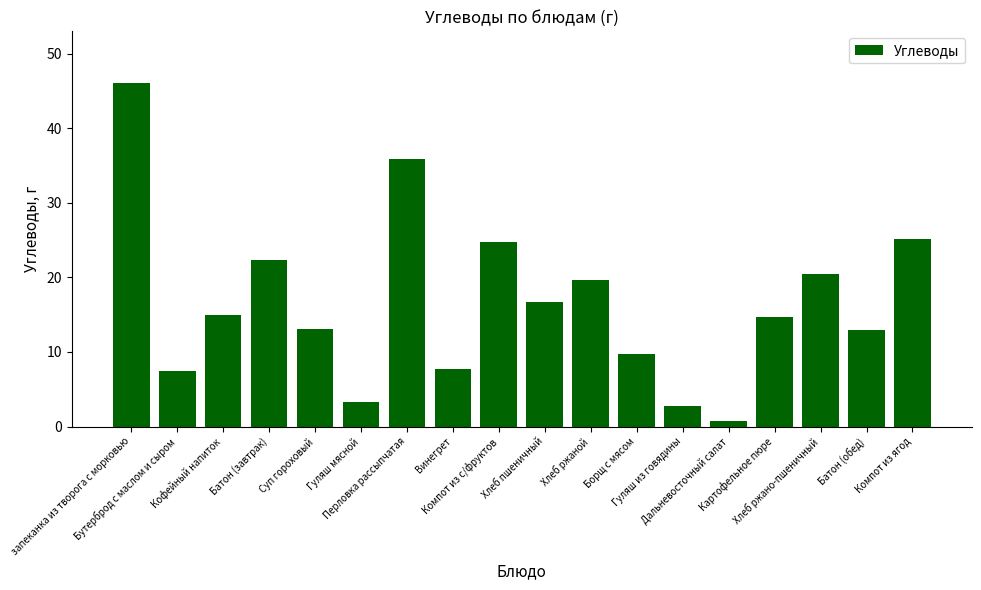

What is the average value?

16.6